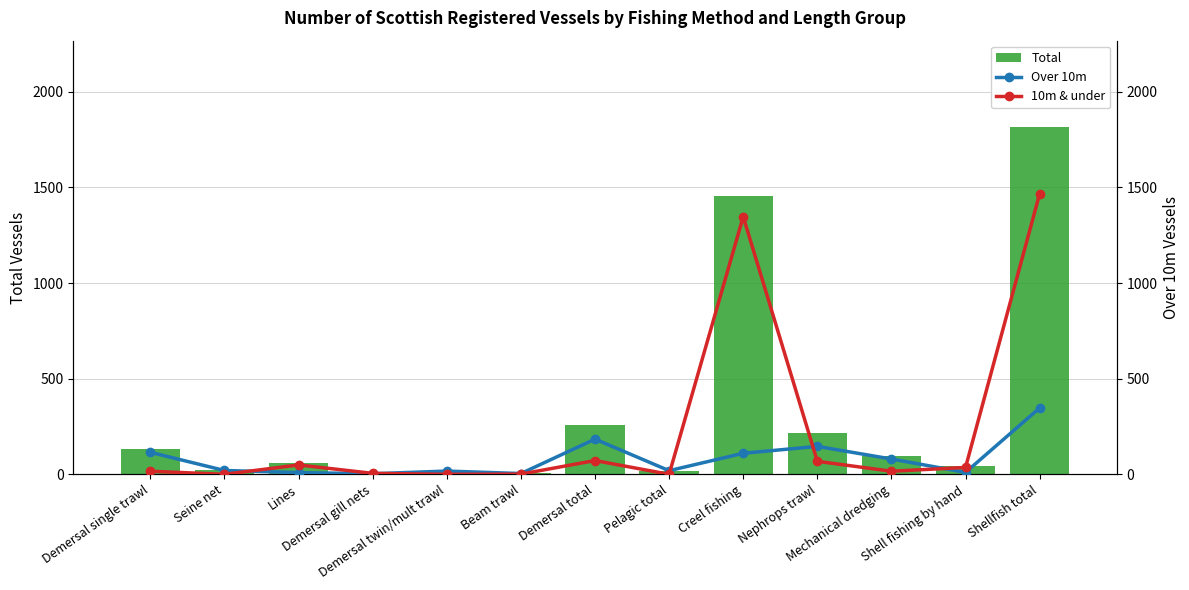

True or false: Over 10m has a value of 48 at Demersal single trawl.

False